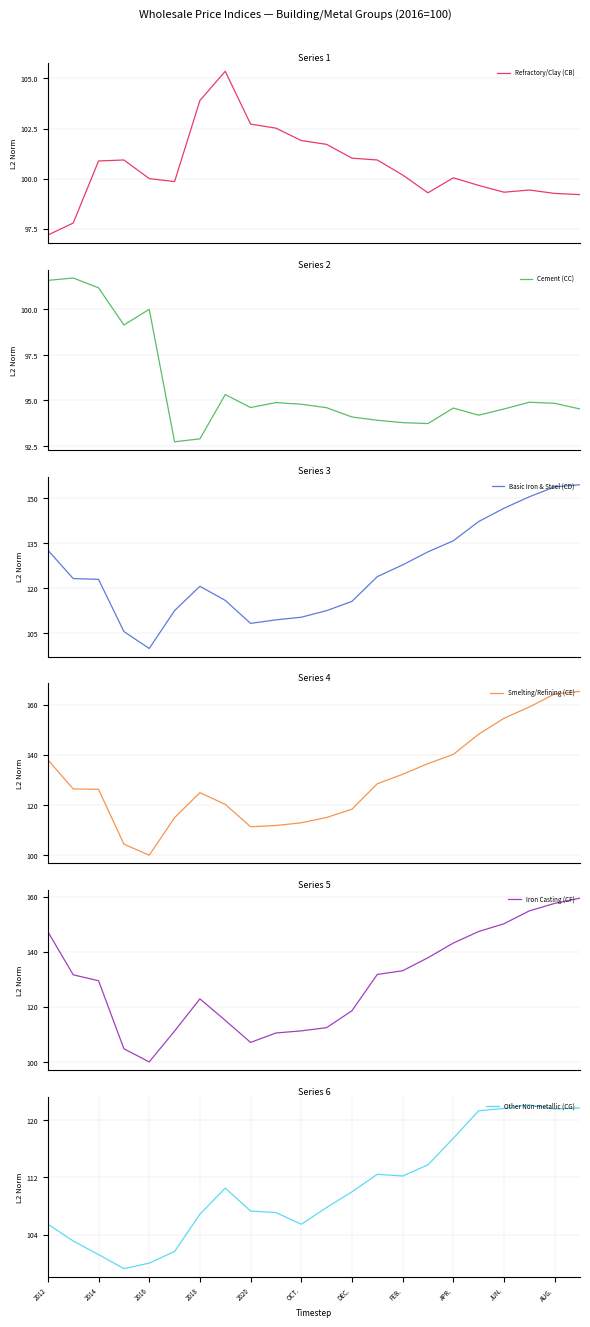

Does the chart have visible grid lines?

Yes